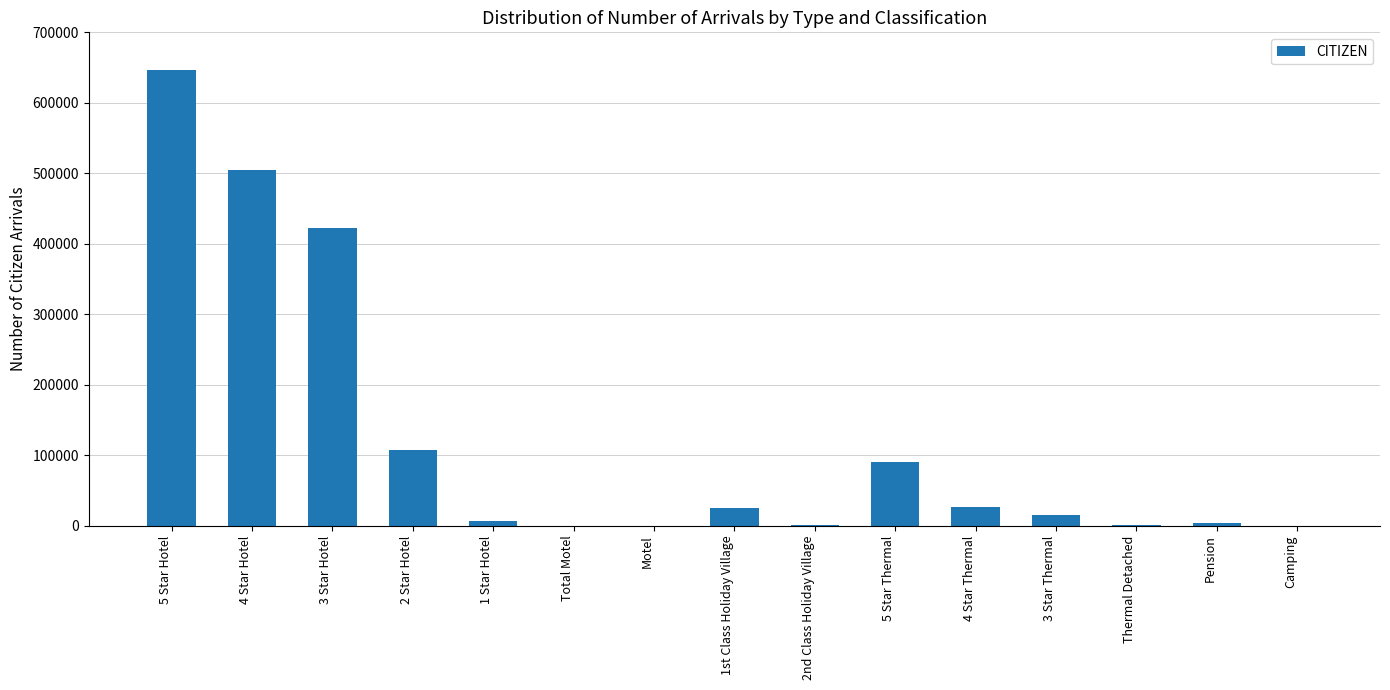

The value at 4 Star Thermal is 26315. True or false?

True